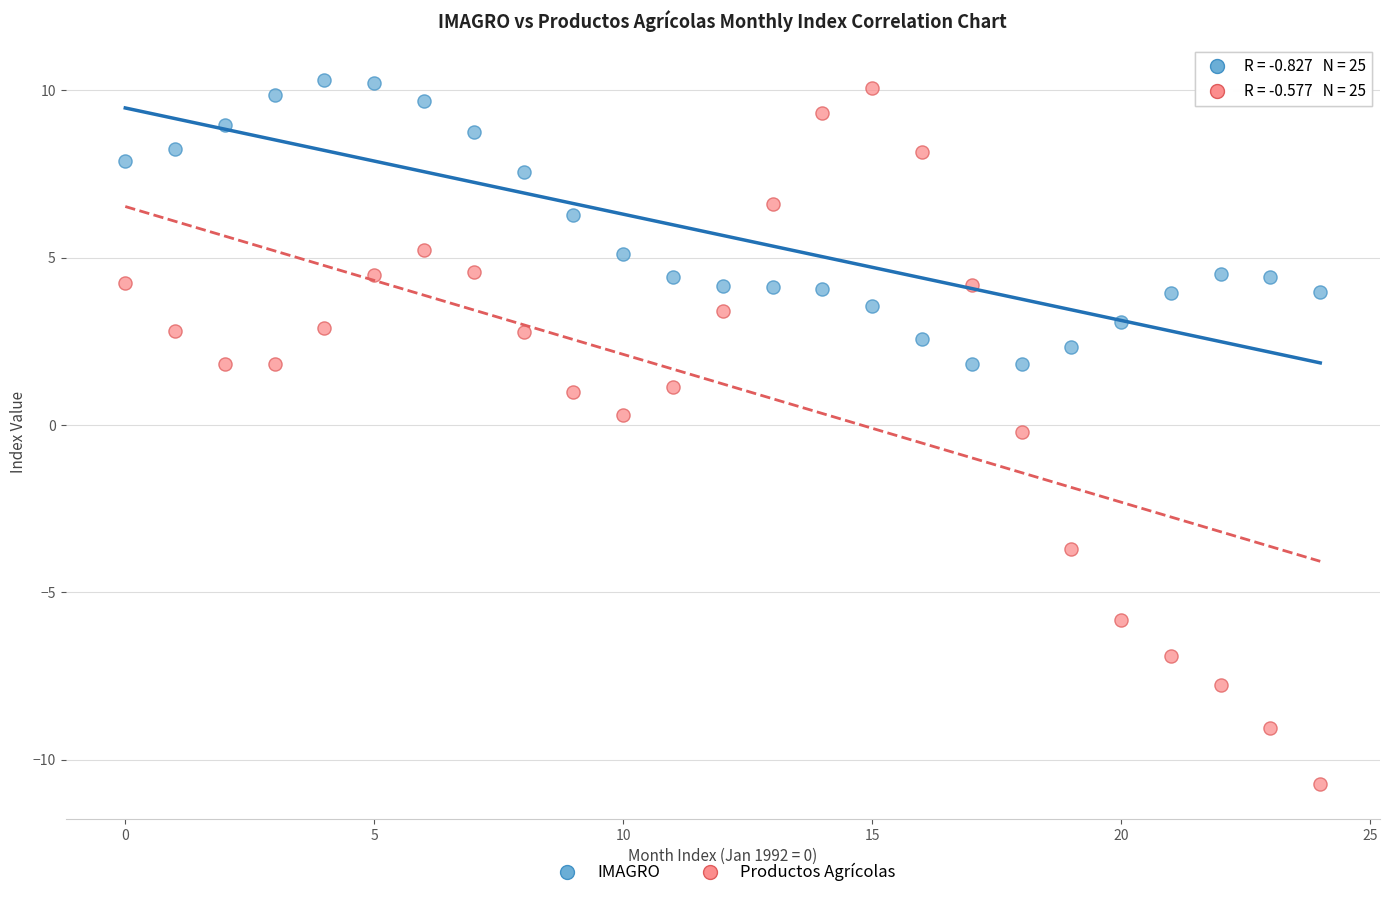

Which series reaches the minimum Y coordinate?

Productos Agrícolas